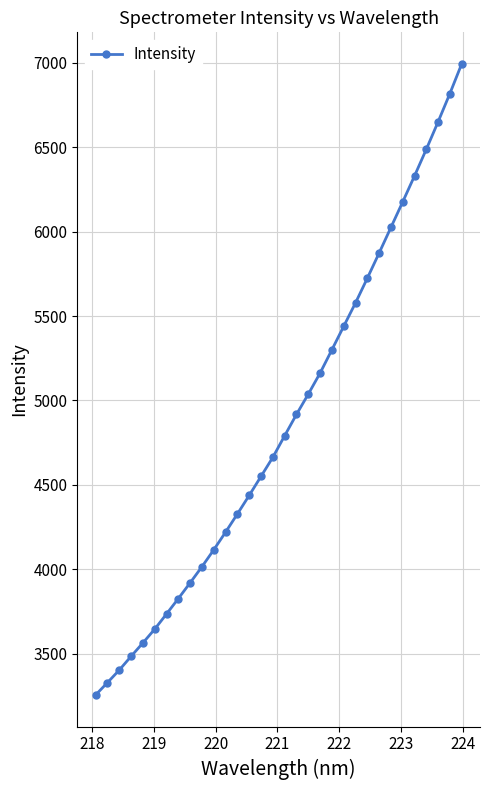

What is the maximum value shown in the chart?

6993.8